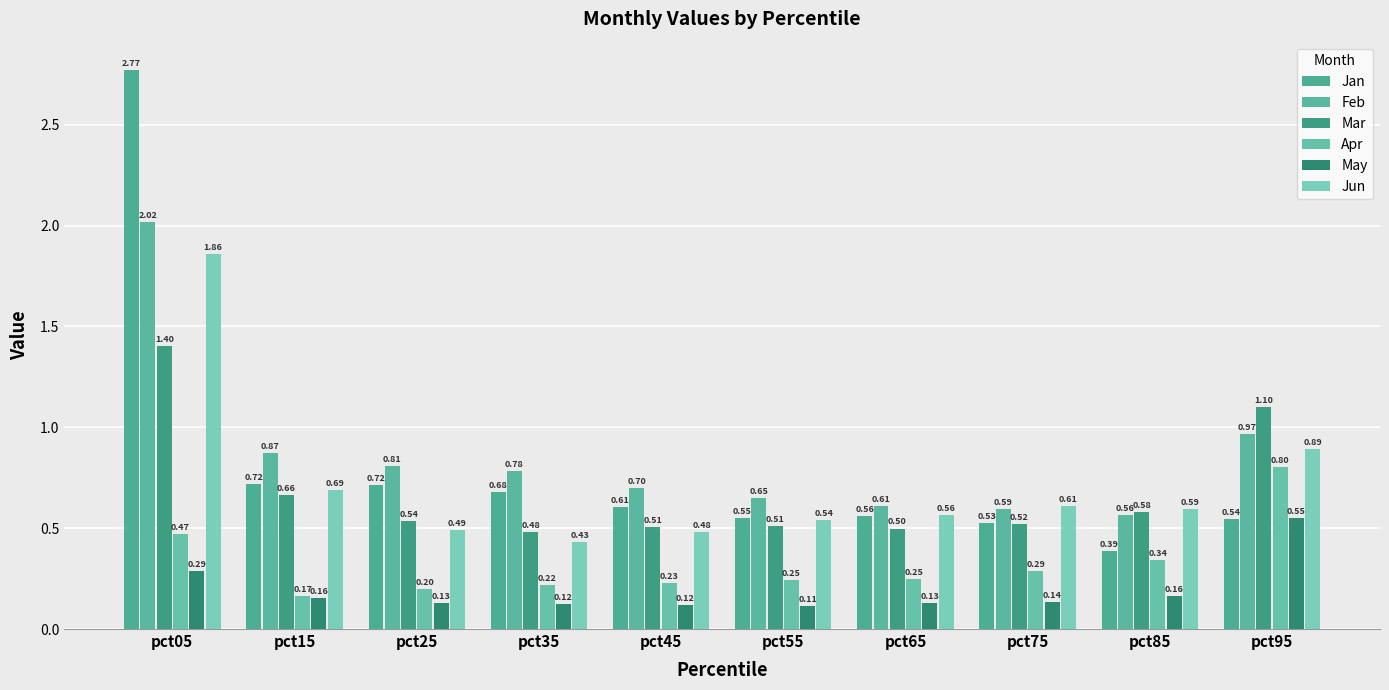

What are all the series names shown in the legend?

Jan, Feb, Mar, Apr, May, Jun